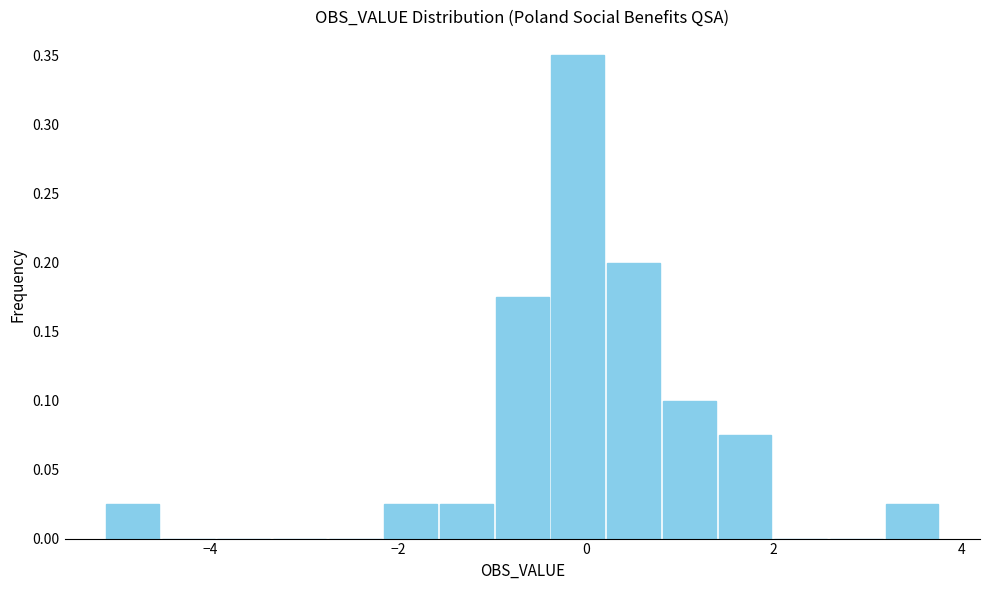

Around what value on the x-axis is the tallest bar? Give the approximate position of its centre, as read against the axis.

0.0